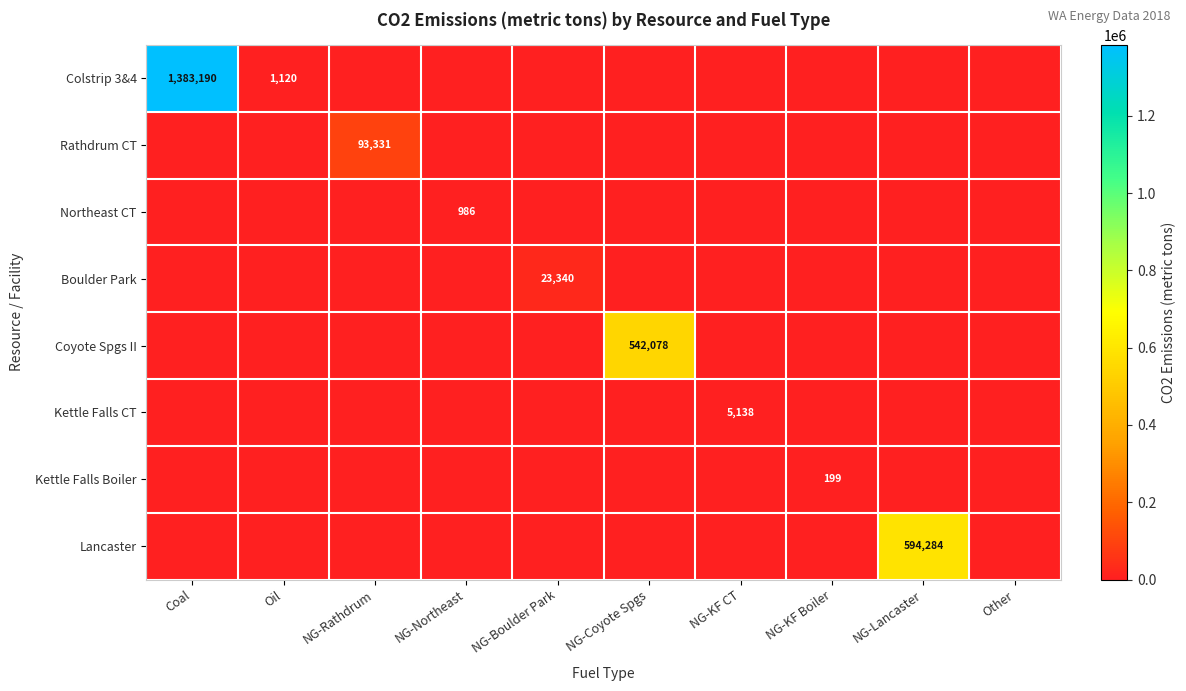

What is the total value across all series at NG-Northeast?

985.8